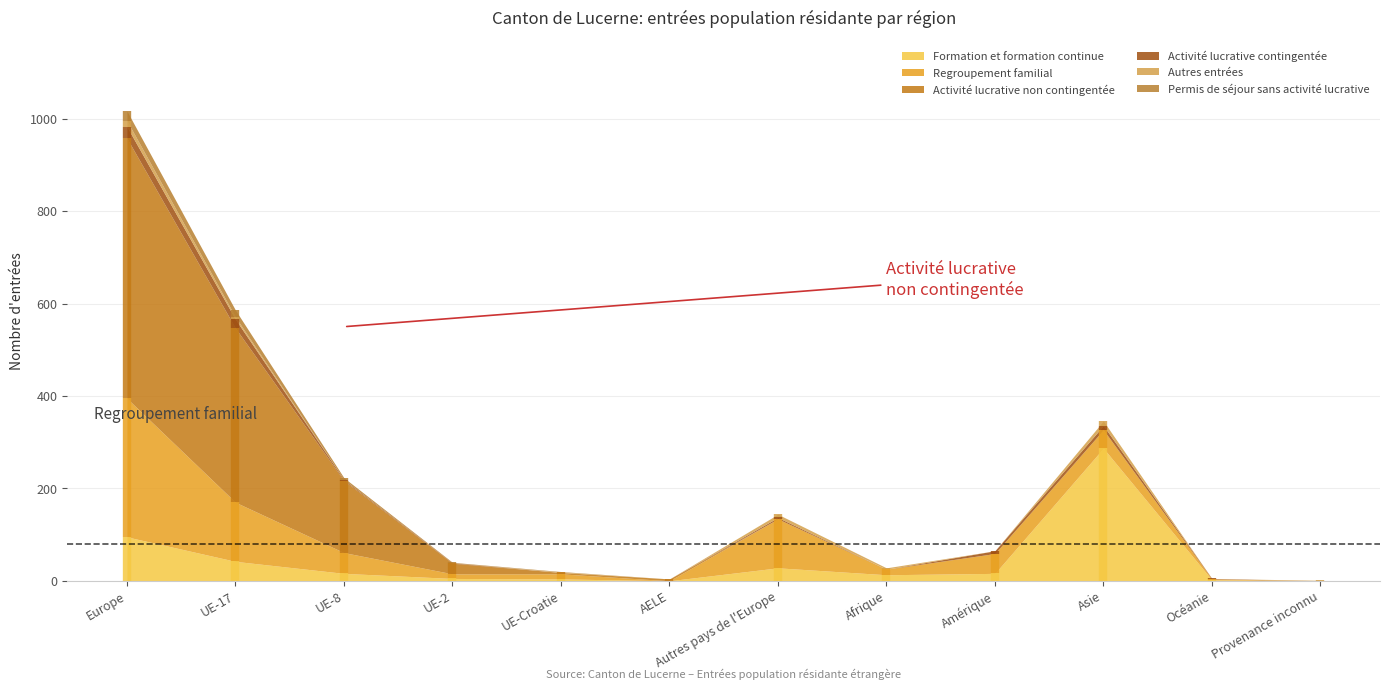

How many times do Activité lucrative non contingentée and Formation et formation continue cross each other?

3